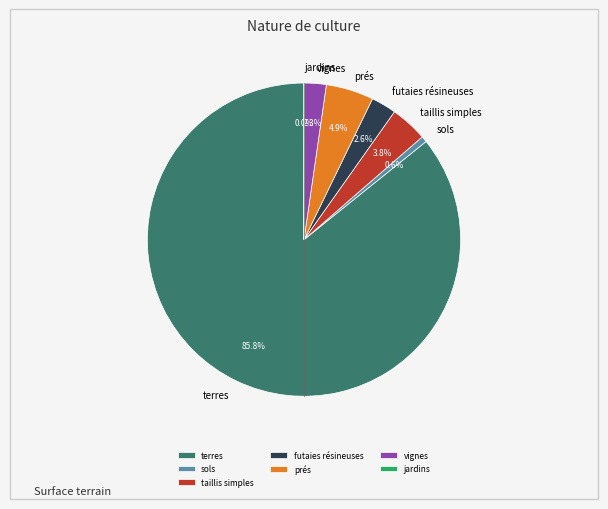

What percentage is NOT represented by vignes?

97.7%